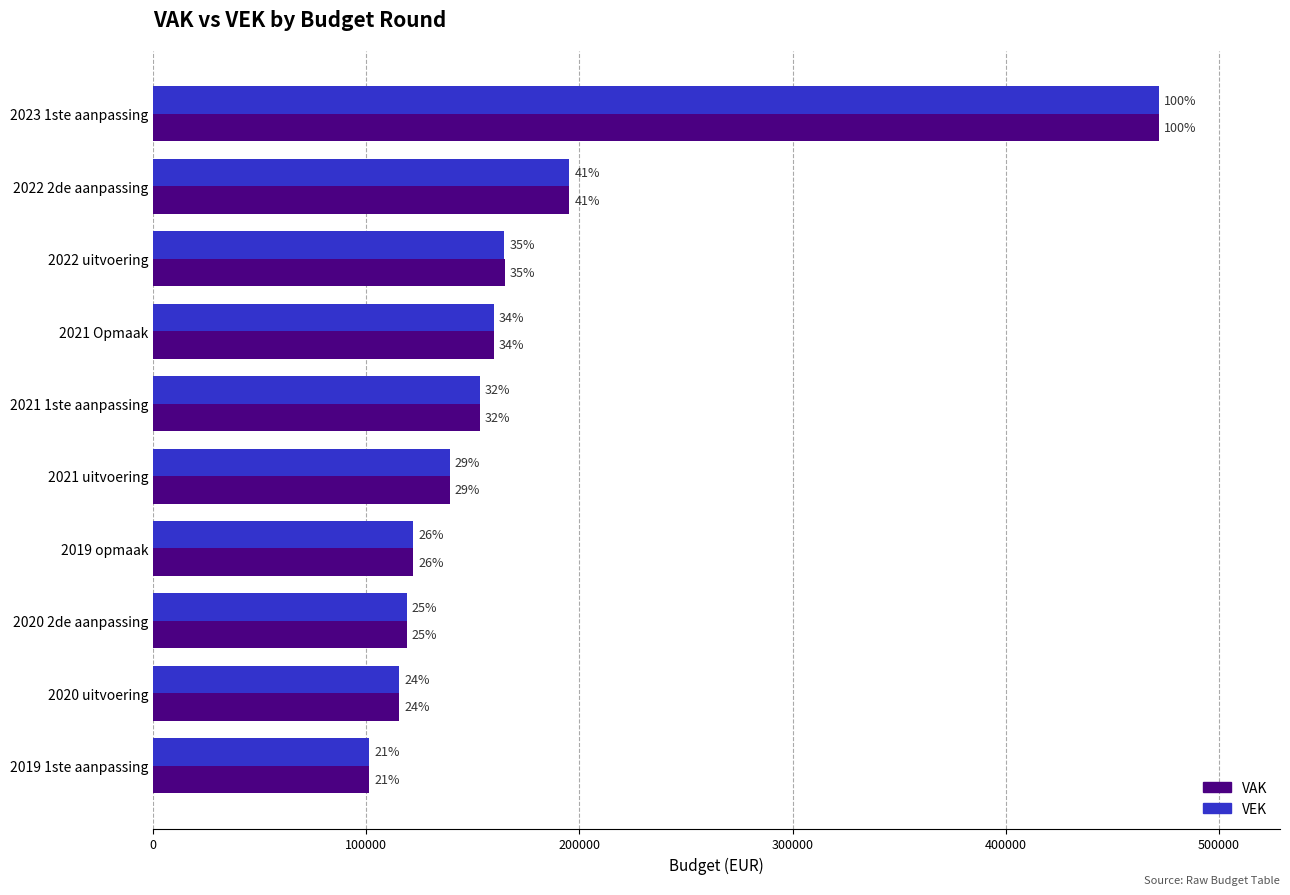

What are all the series names shown in the legend?

VAK, VEK